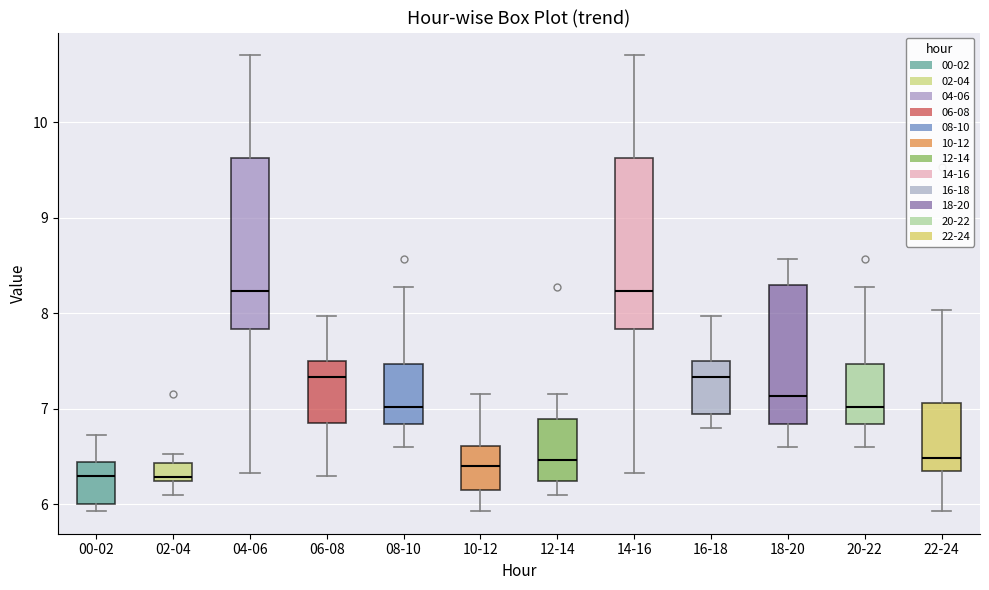

Where does the lower whisker of the box for 02-04 end on the y-axis? The values are not printed on the chart, so give them approximately, as read against the axis.

6.1